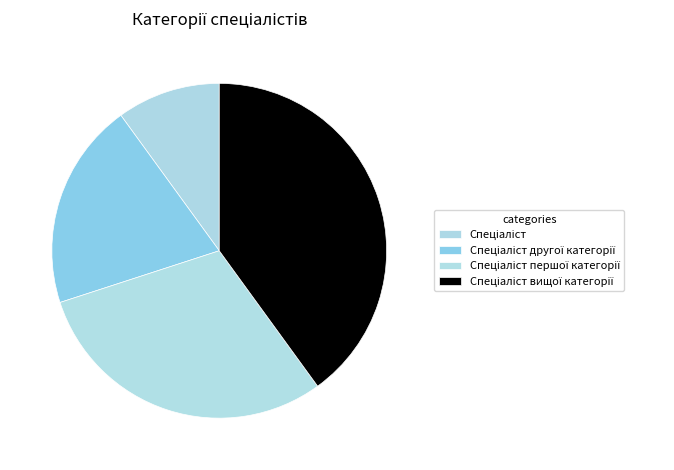

Which category has the biggest portion of the pie?

Спеціаліст вищої категорії